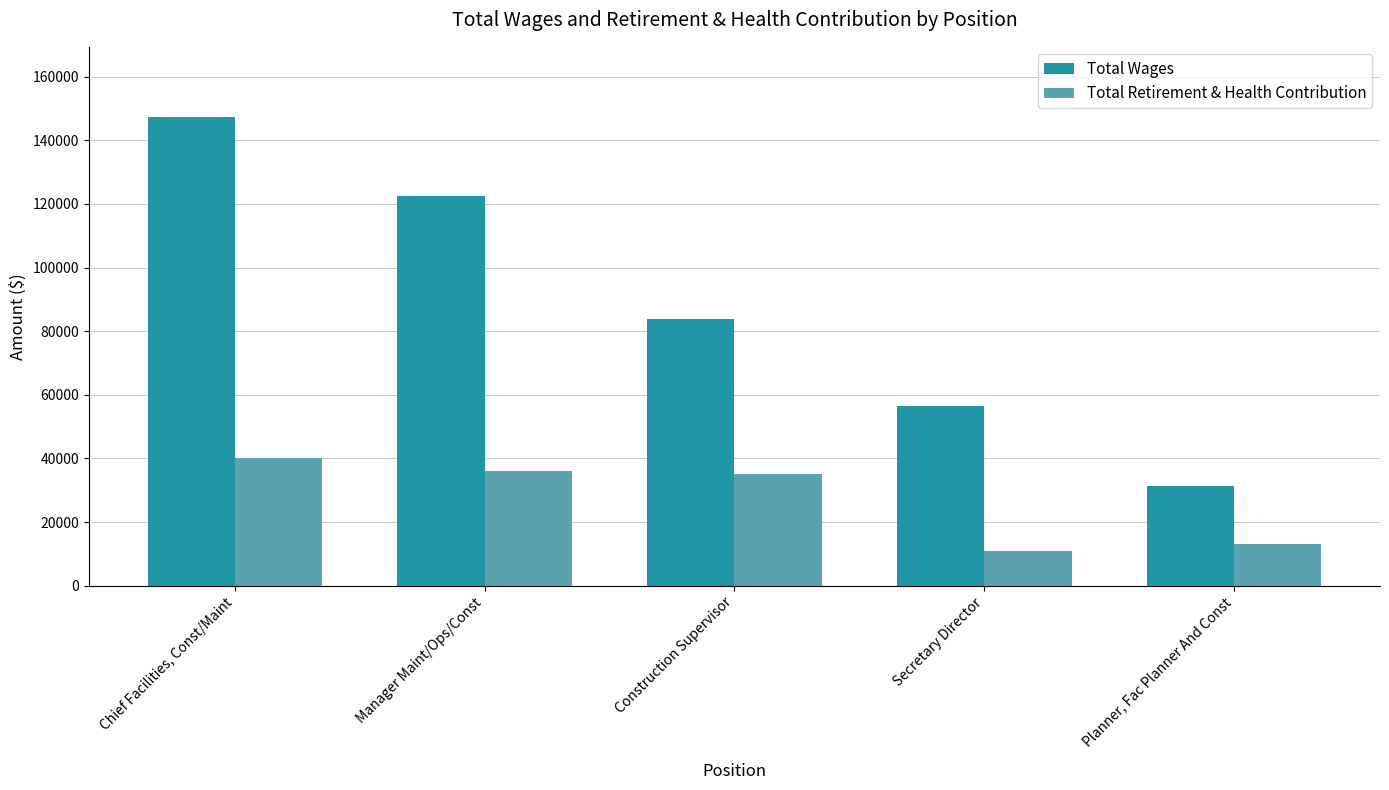

List the labels in order of Total Retirement & Health Contribution value, smallest first.

Secretary Director, Planner, Fac Planner And Const, Construction Supervisor, Manager Maint/Ops/Const, Chief Facilities, Const/Maint